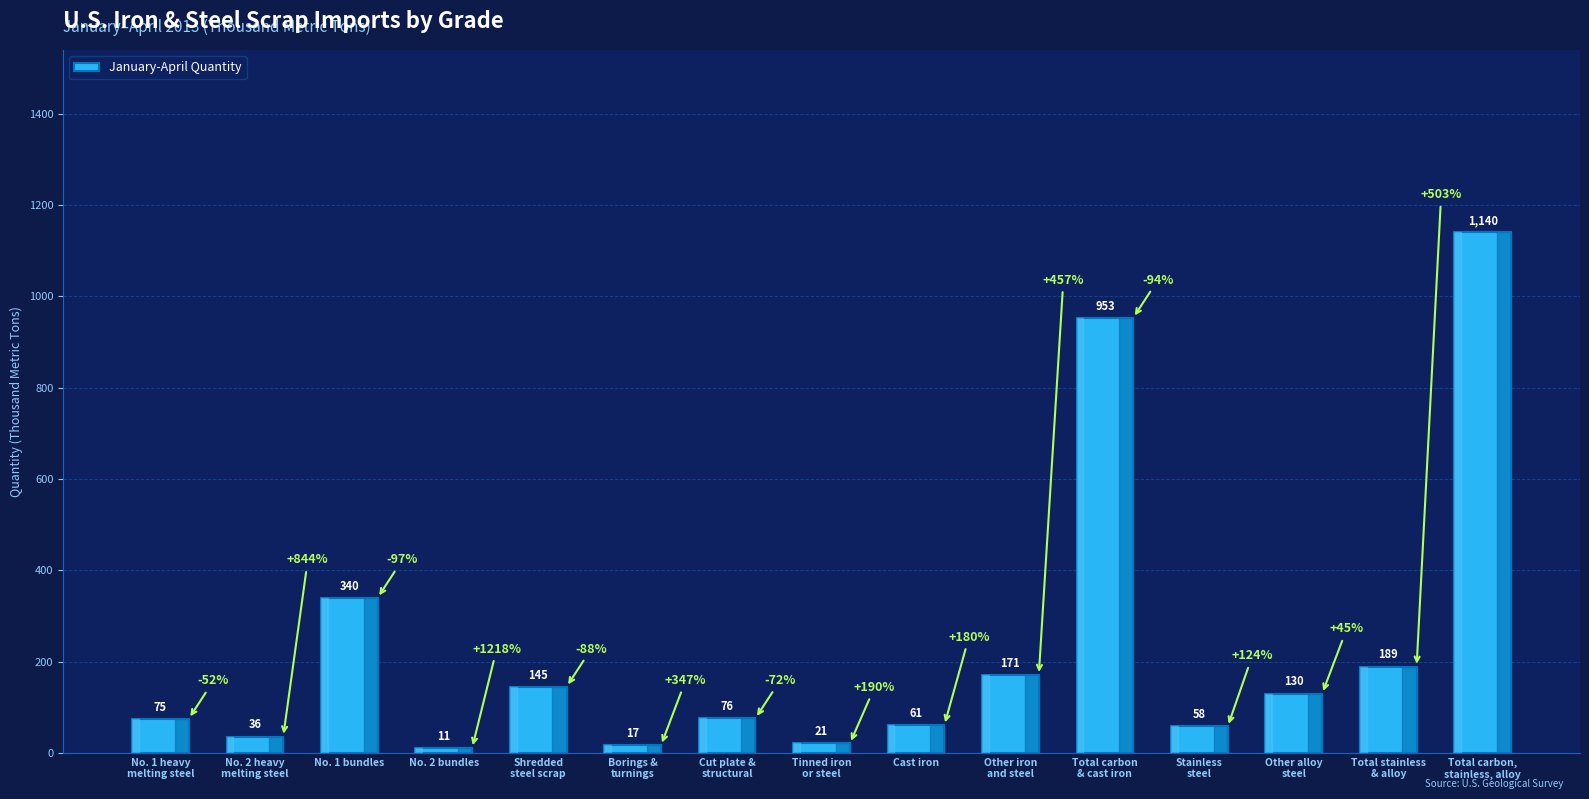

True or false: the data shows 50 at Other alloy
steel.

False